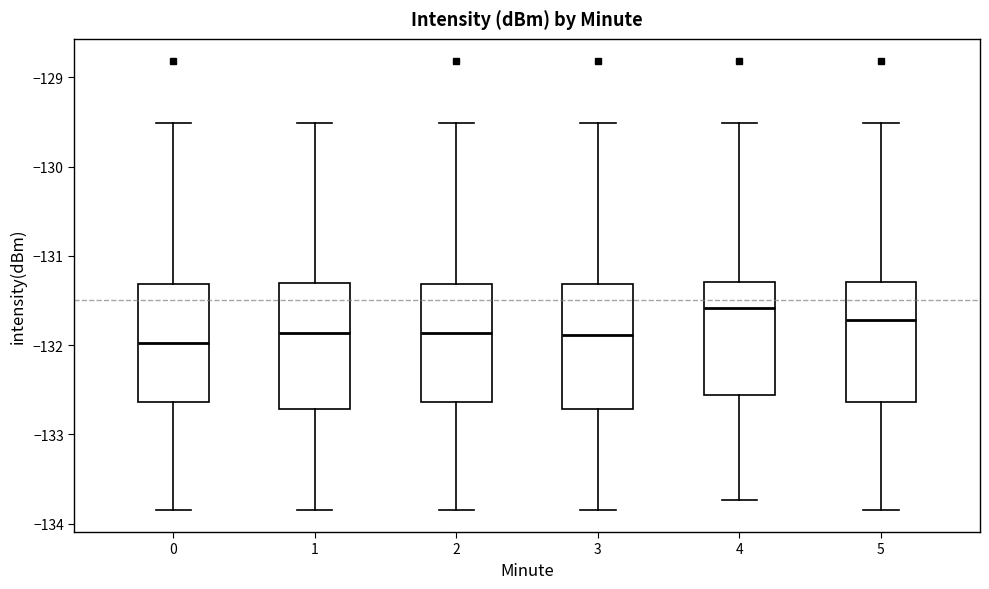

Which box's median line is the highest?

4